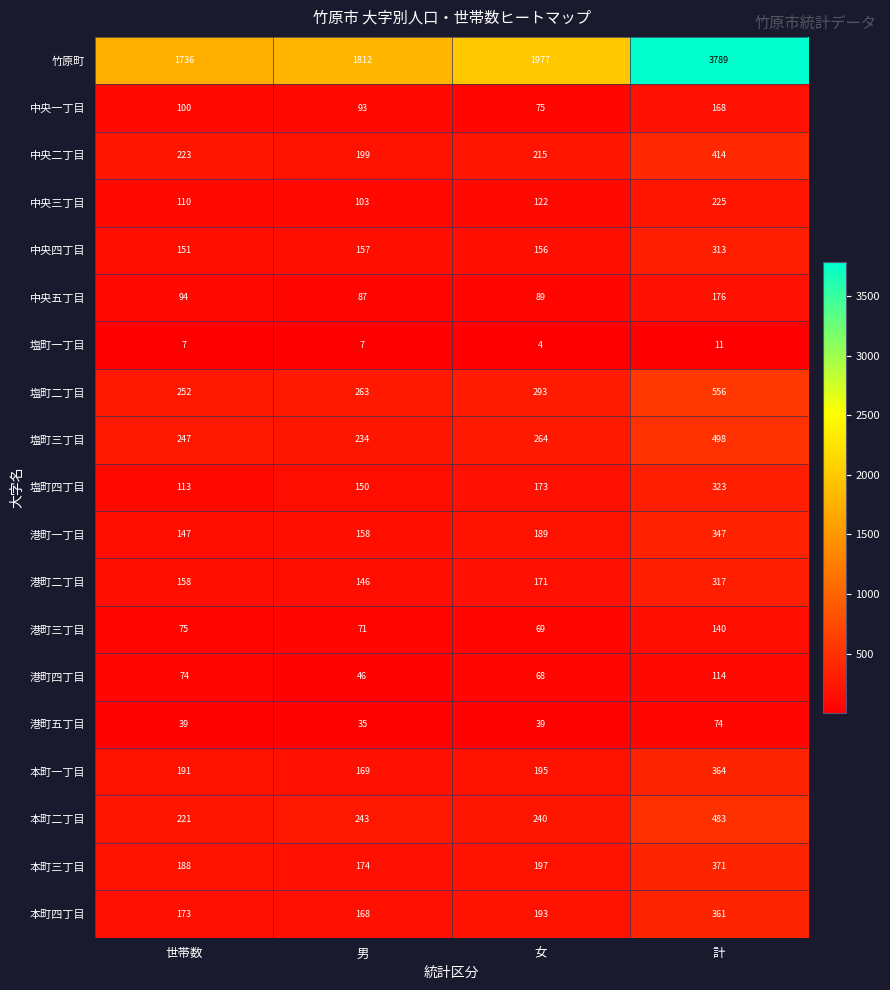

At which category does the chart reach its peak across all series?

計